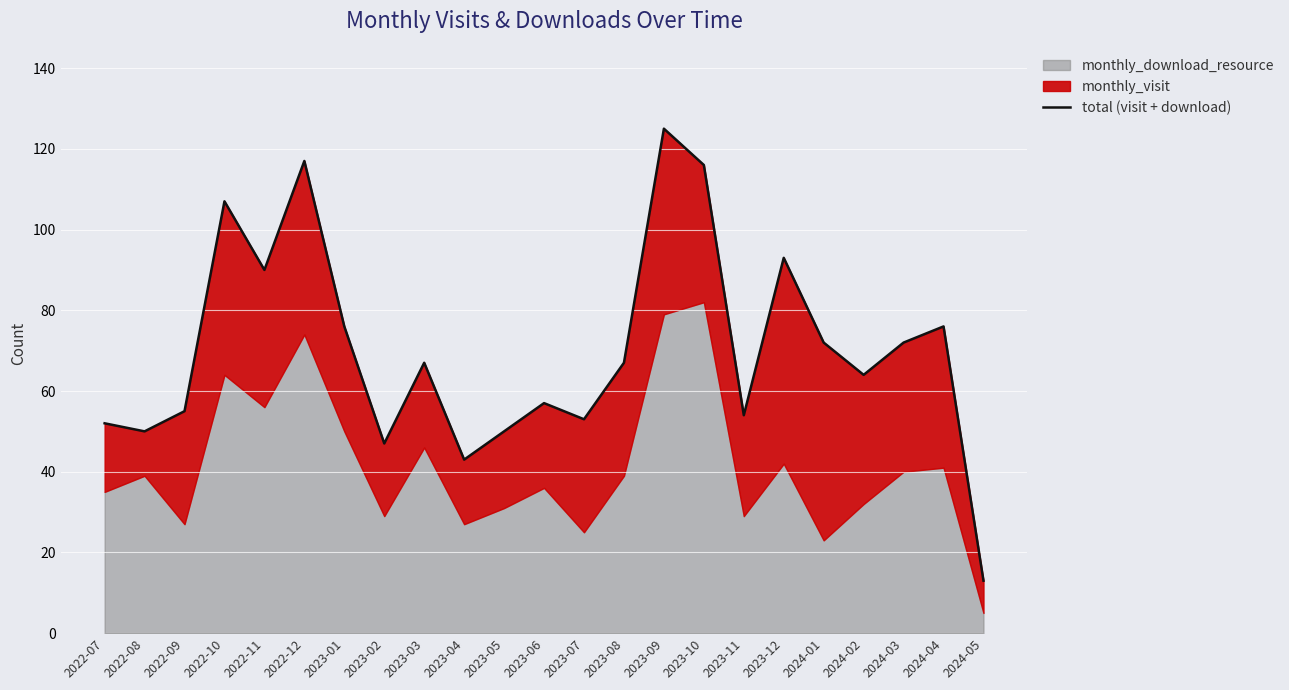

List the labels in order of value, largest first.

2023-09, 2022-12, 2023-10, 2022-10, 2023-12, 2022-11, 2023-01, 2024-04, 2024-01, 2024-03, 2023-03, 2023-08, 2024-02, 2023-06, 2022-09, 2023-11, 2023-07, 2022-07, 2022-08, 2023-05, 2023-02, 2023-04, 2024-05